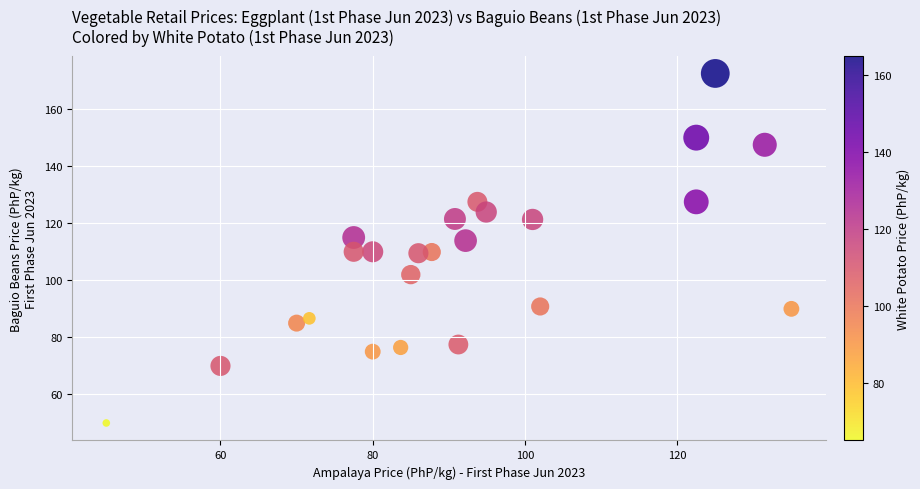

What is the range of Y values (max minus min)?

122.5